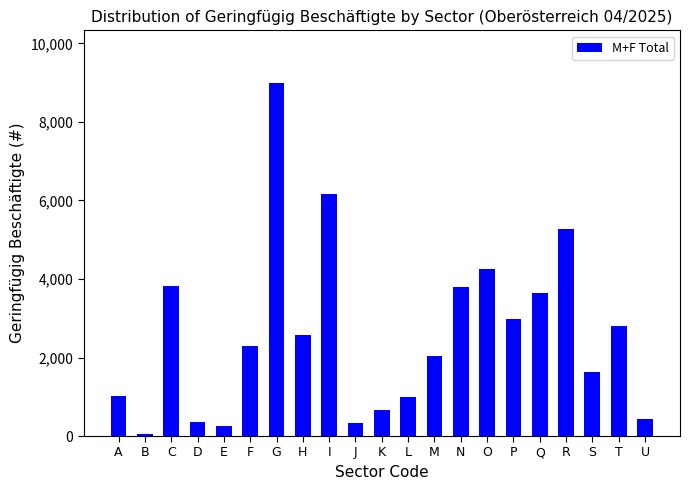

At which label is the value closest to 4515?

O